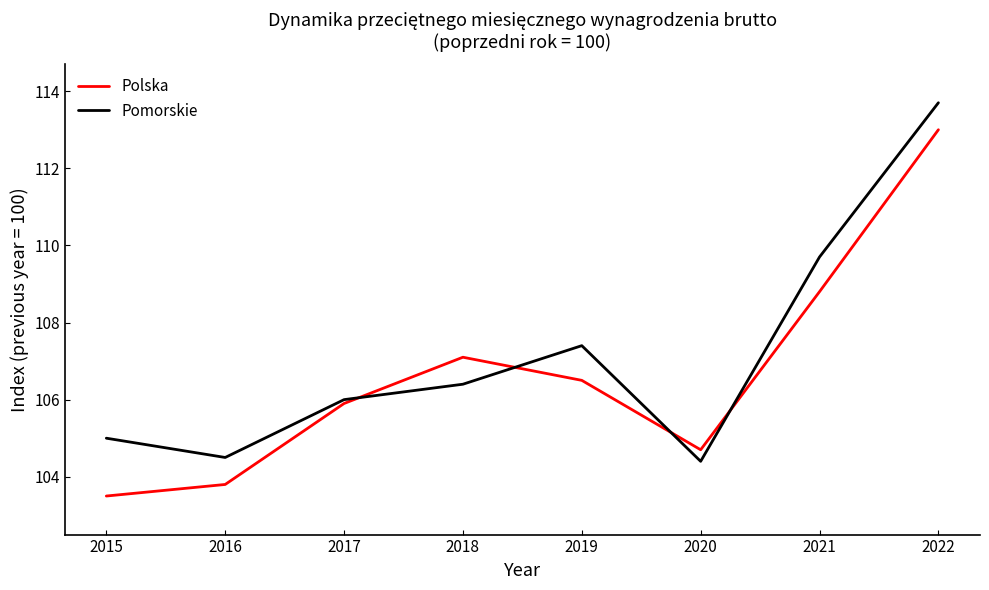

True or false: Pomorskie has more than 0 points higher than both neighbors.

True